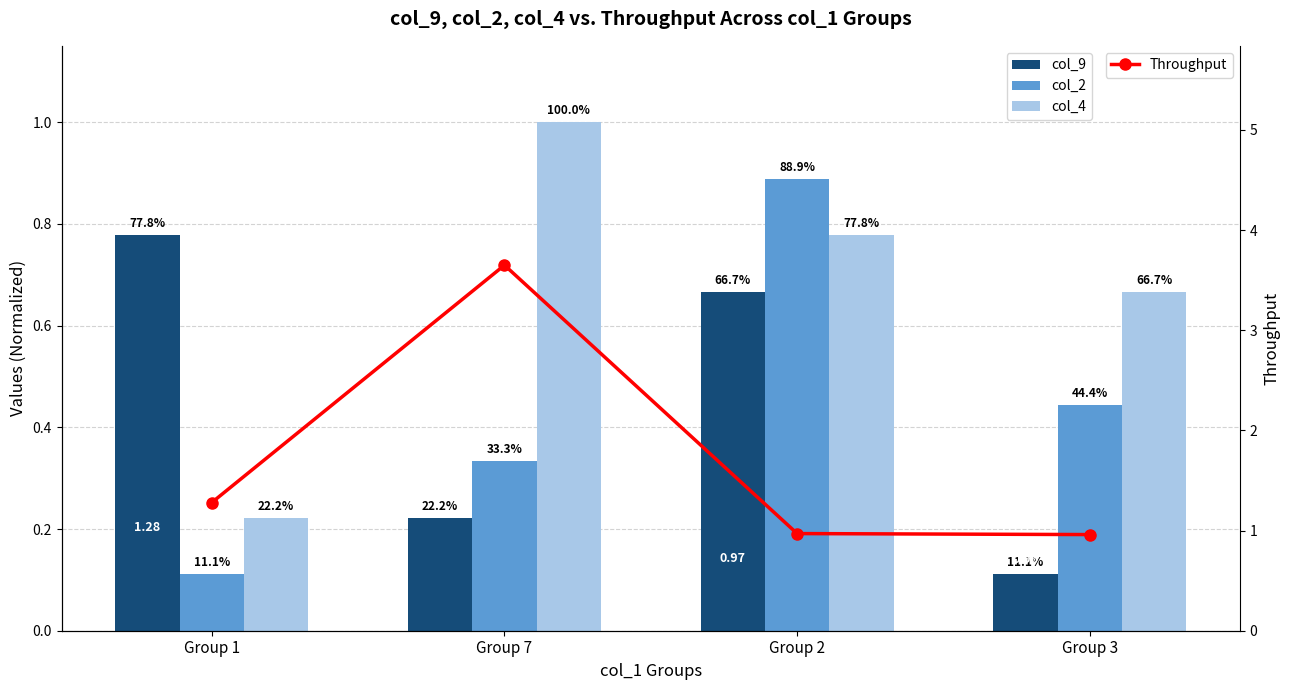

List the labels in order of col_9 value, smallest first.

Group 3, Group 7, Group 2, Group 1